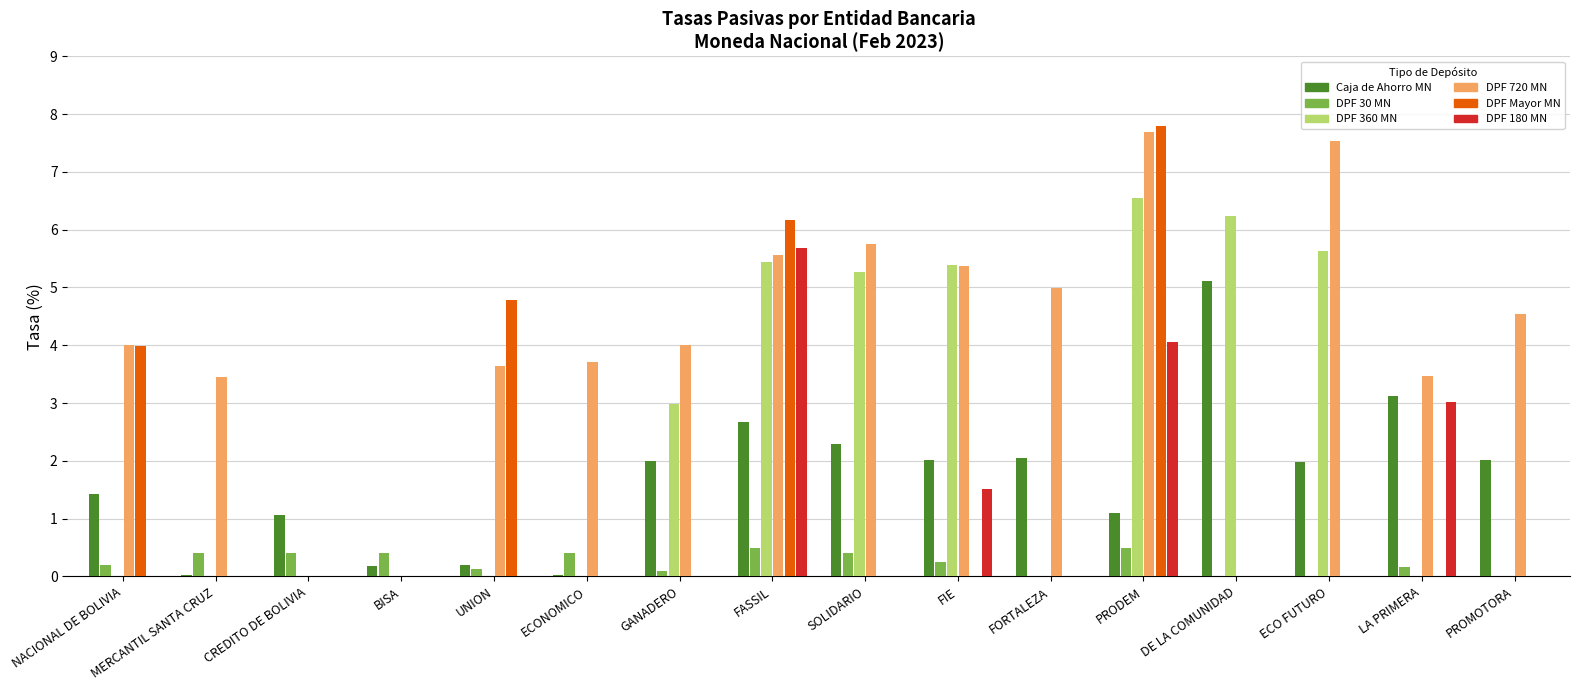

What is the sum of all DPF 720 MN values?

63.7